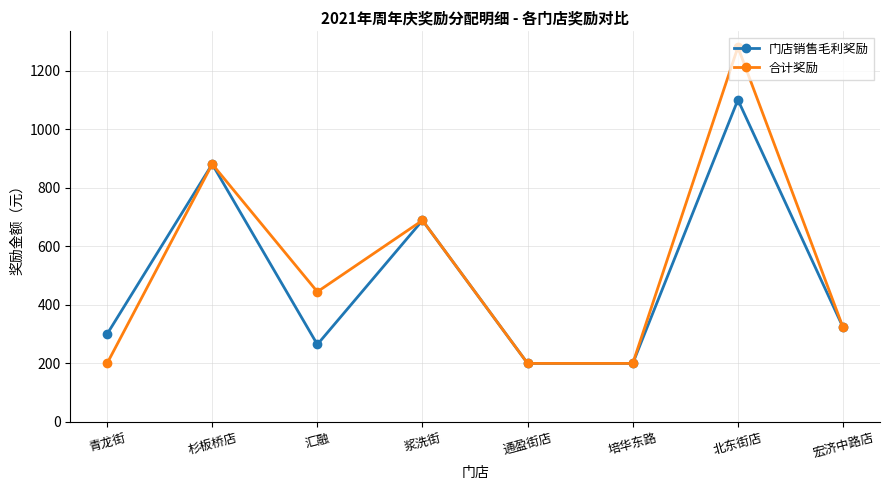

List the series in order of their peak value, lowest first.

门店销售毛利奖励, 合计奖励